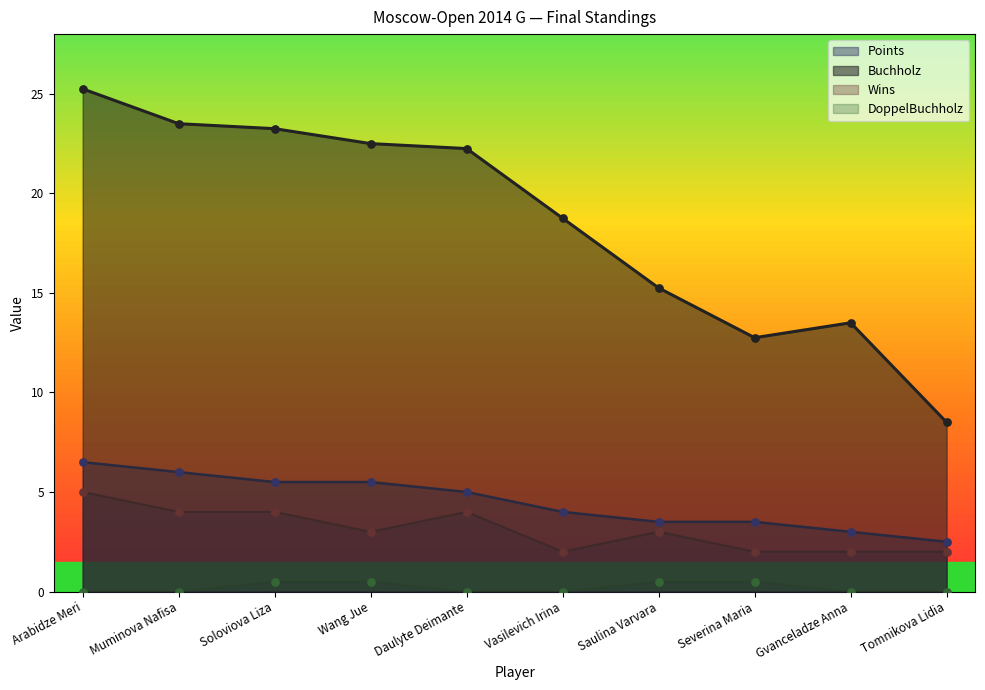

What are all the series names shown in the legend?

Points, Buchholz, Wins, DoppelBuchholz